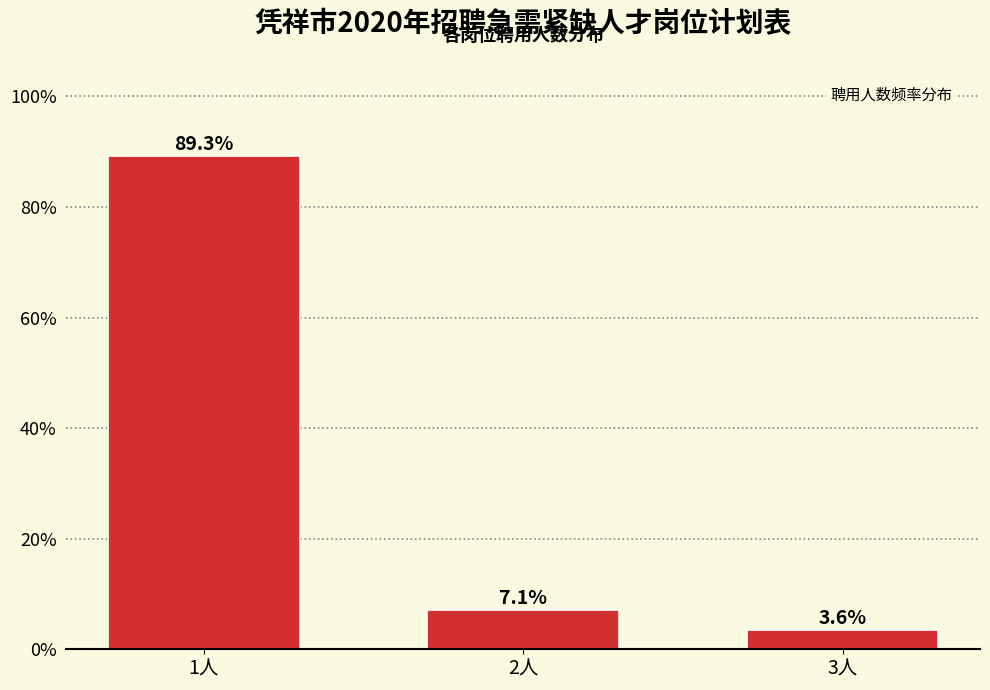

Reading left to right, extract all data points from this chart.

89.3	7.1	3.6